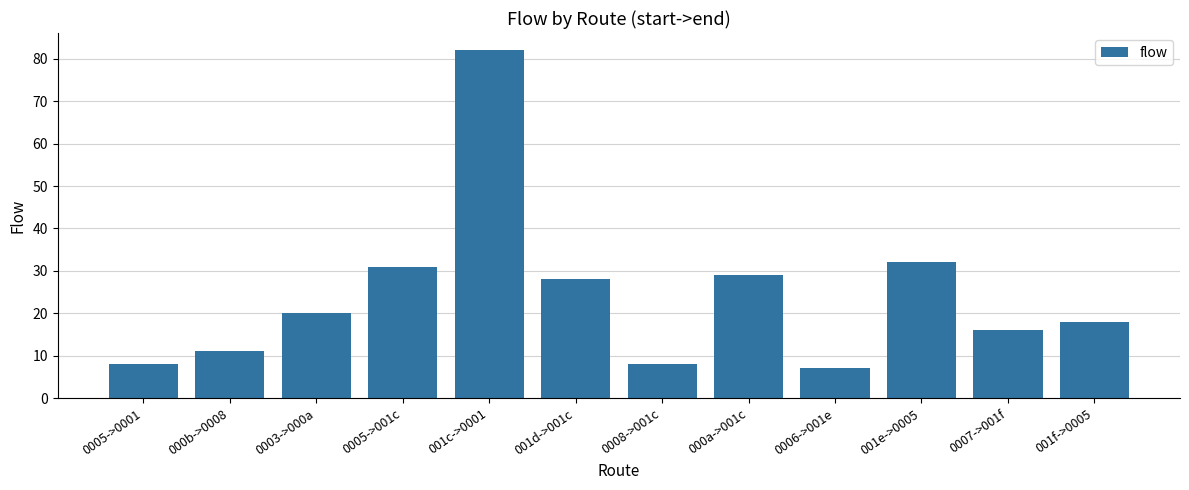

Reading left to right, transcribe all the data shown in this chart.

8	11	20	31	82	28	8	29	7	32	16	18